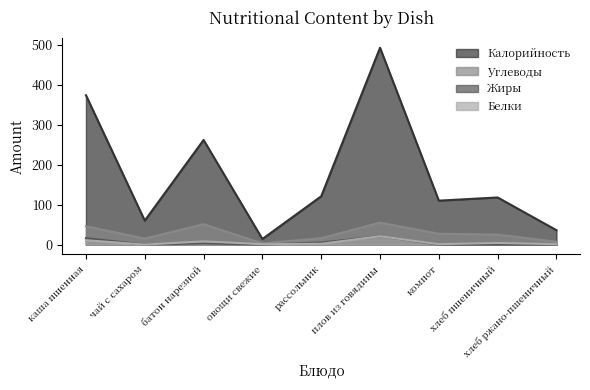

After their last crossing, which series has the higher values: Жиры or Белки?

Жиры